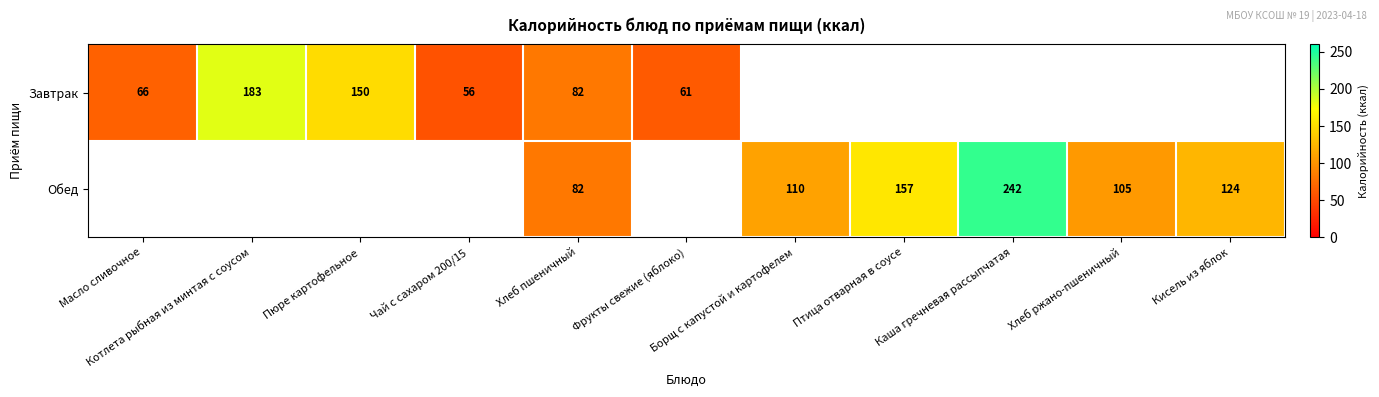

What is the minimum value shown in the chart?

56.5